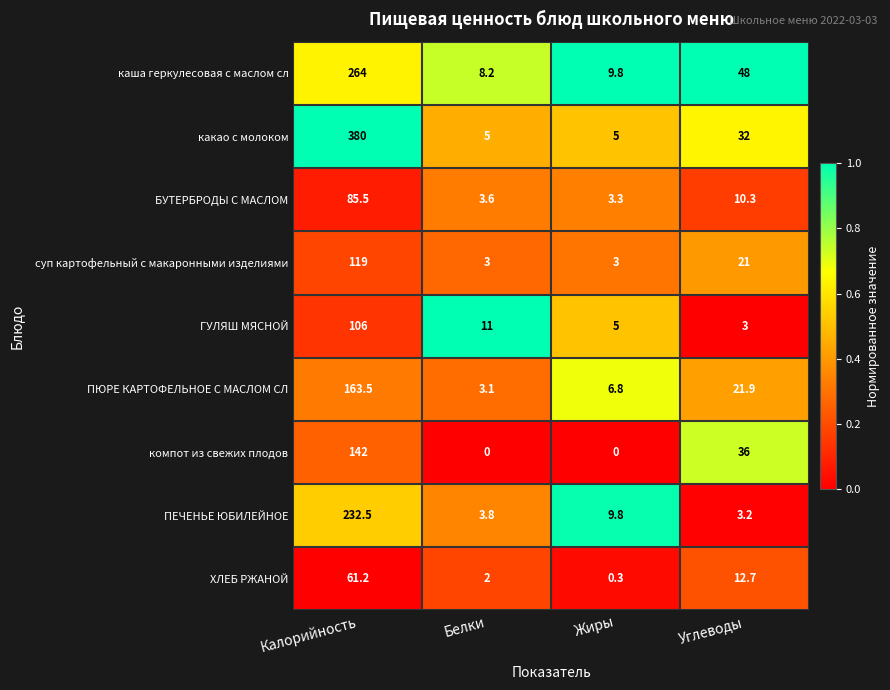

What is the minimum value for каша геркулесовая с маслом сл?

8.2